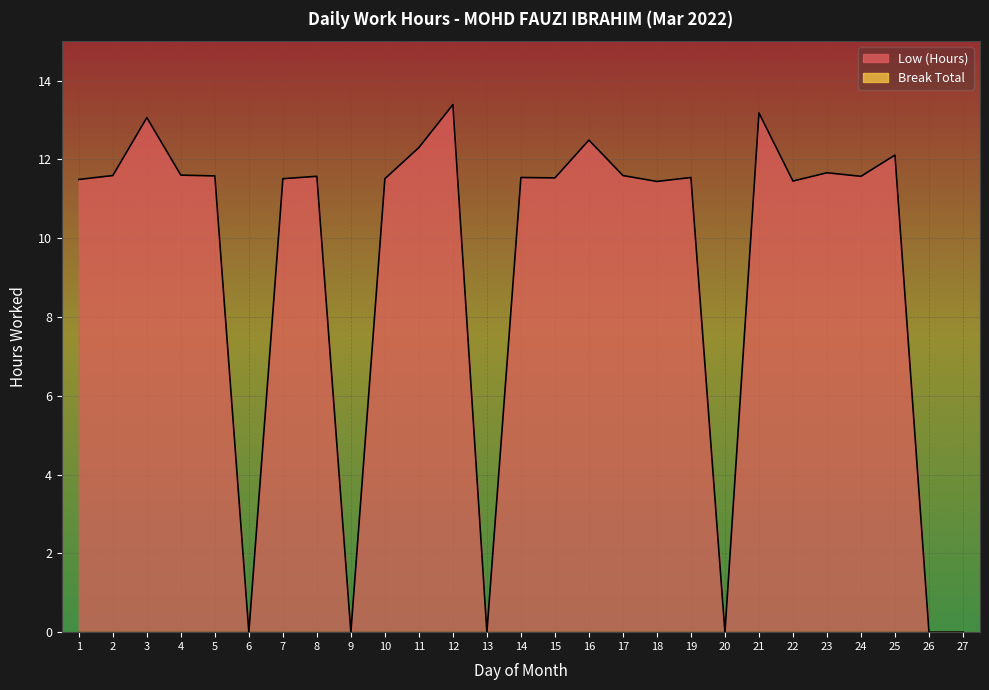

True or false: the data shows 15.4 at 10.

False